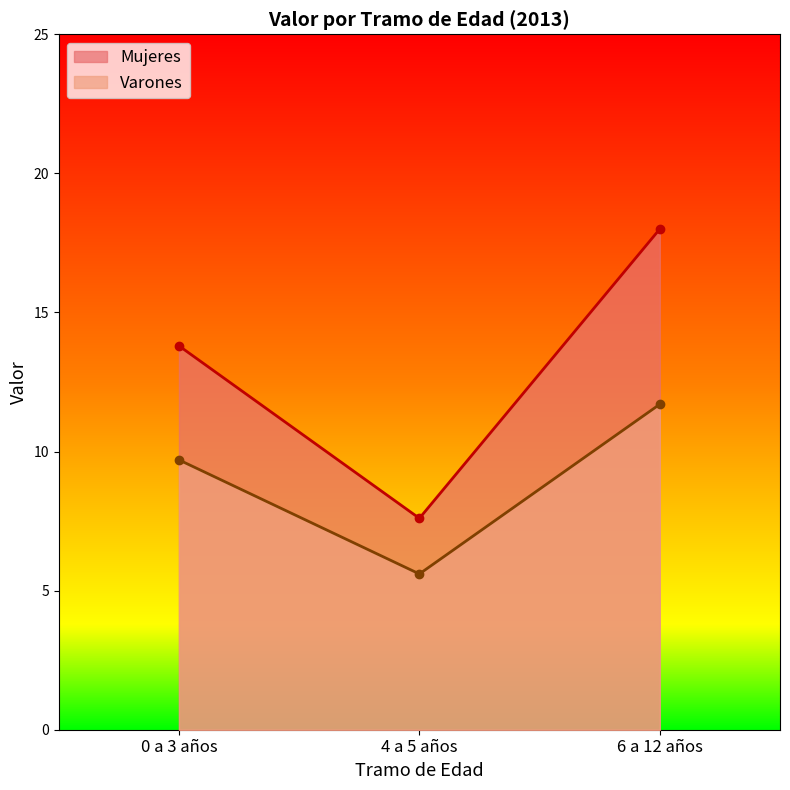

What is the difference between the Varones values at 4 a 5 años and 6 a 12 años?

6.1